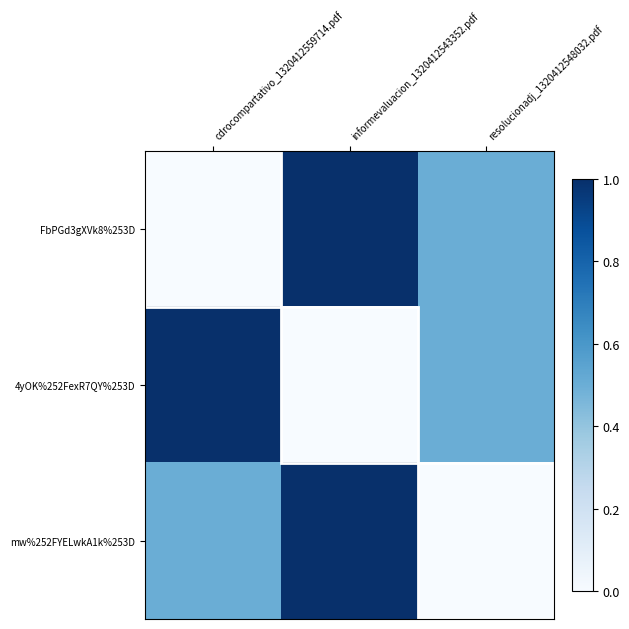

Reading right to left, extract all data points from this chart.

FbPGd3gXVk8%253D: resolucionadj_1320412548032.pdf=0.5	informevaluacion_1320412543352.pdf=1.0	cdrocompartativo_1320412559714.pdf=0.0
4yOK%252FexR7QY%253D: resolucionadj_1320412548032.pdf=0.5	informevaluacion_1320412543352.pdf=0.0	cdrocompartativo_1320412559714.pdf=1.0
mw%252FYELwkA1k%253D: resolucionadj_1320412548032.pdf=0.0	informevaluacion_1320412543352.pdf=1.0	cdrocompartativo_1320412559714.pdf=0.5